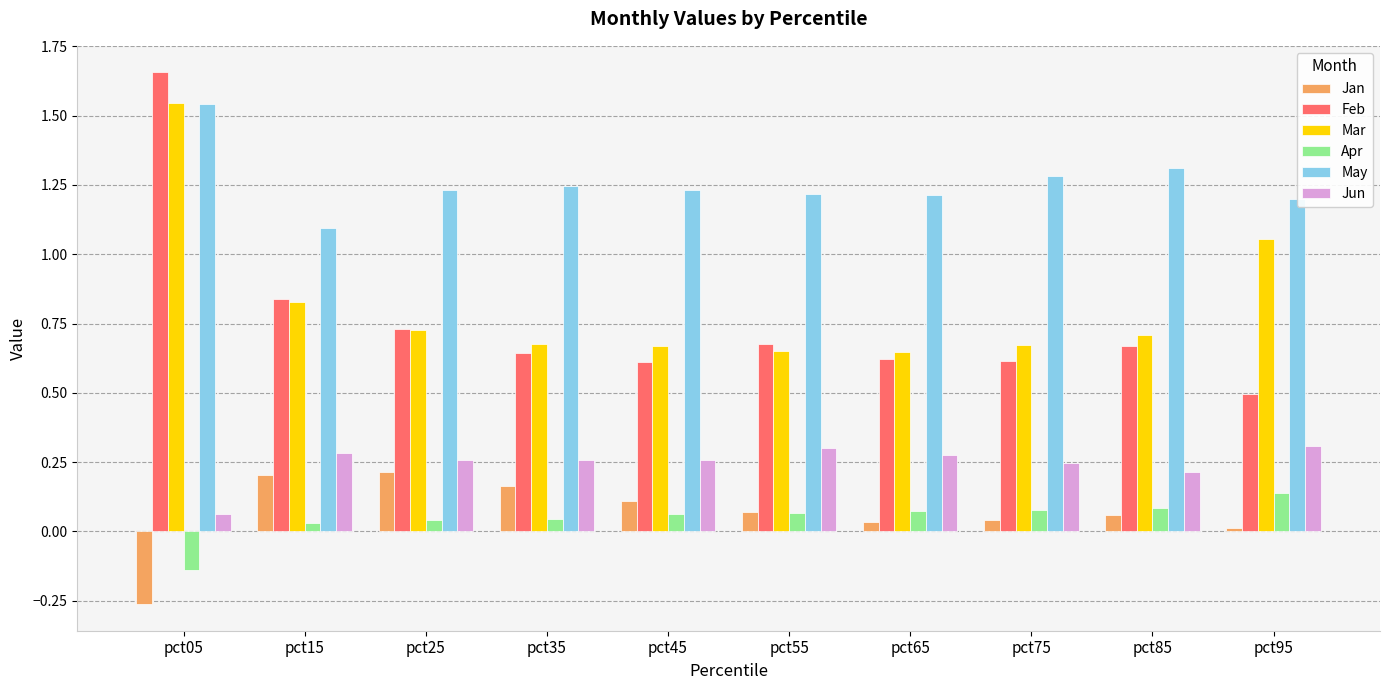

Is it true that Feb equals 2.5 at pct05?

False